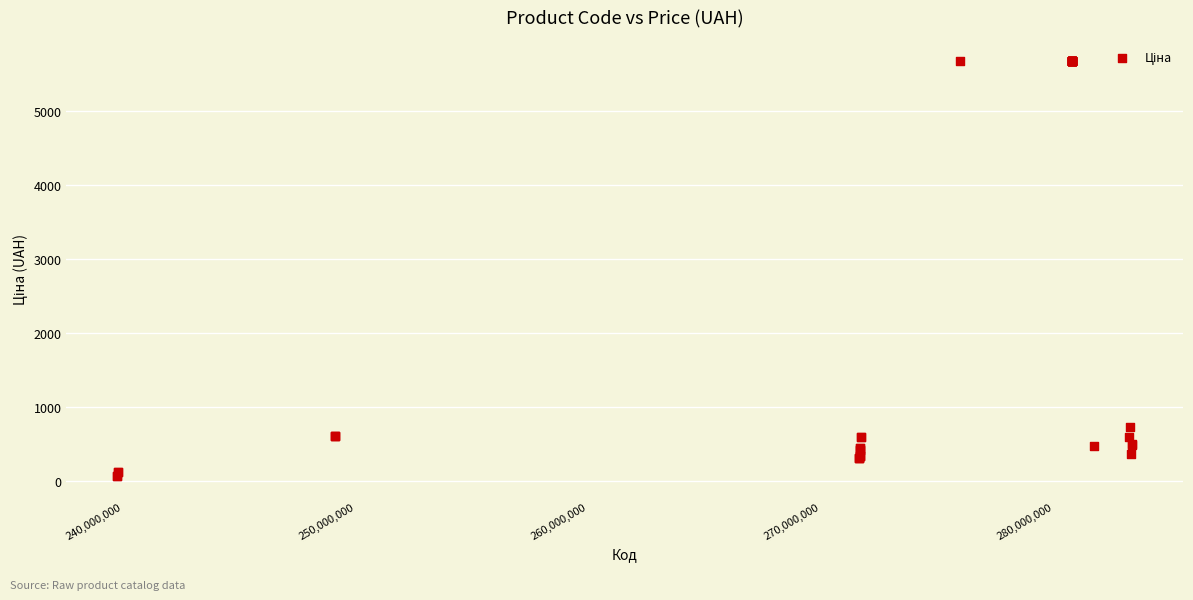

What Y value in the scatter plot is closest to 2865?

724.5